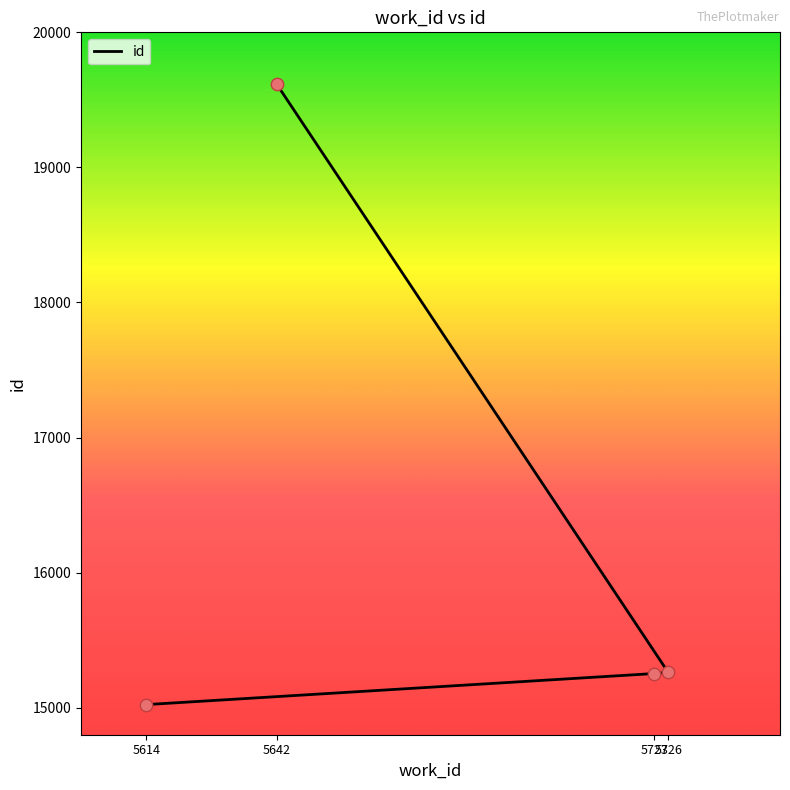

What is the change in value from 5614 to 5642?

+4593